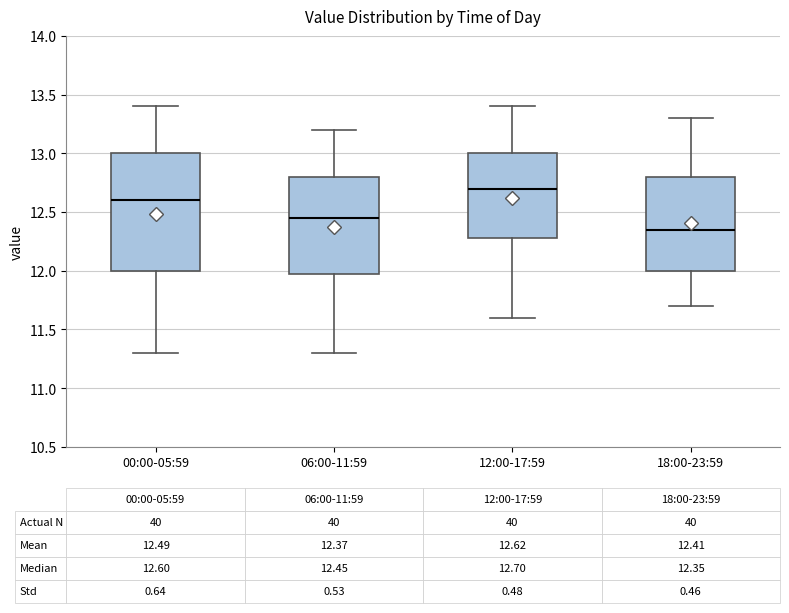

Which box has the lowest median line?

18:00-23:59